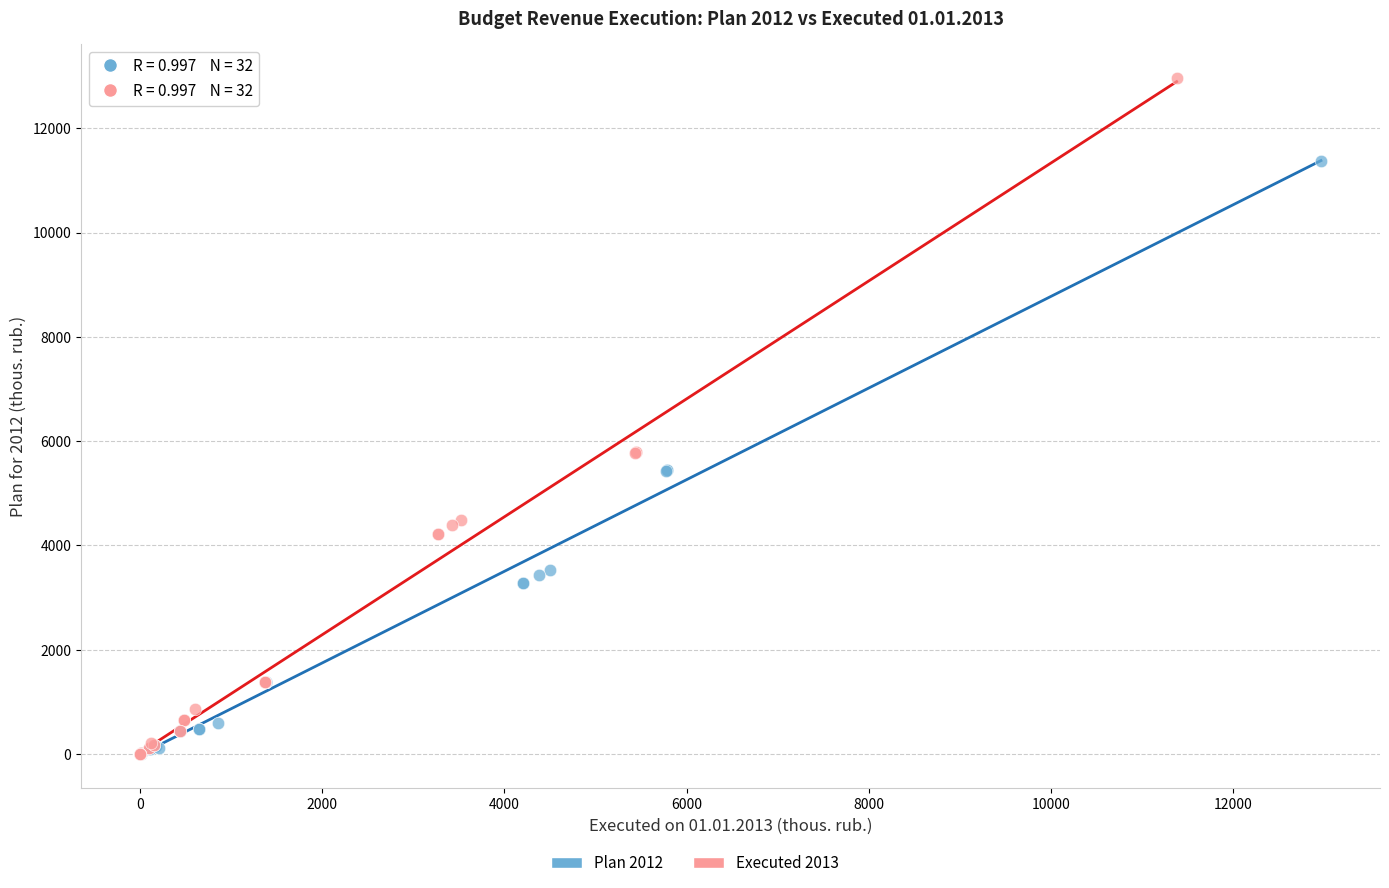

Which series has the largest Y range (max minus min)?

Executed 2013